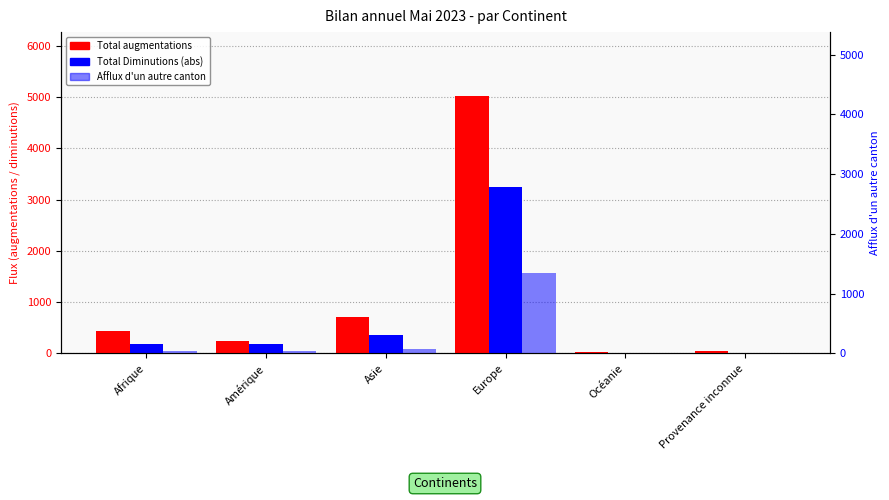

What is the value of the Afflux d'un autre canton bar at the 3rd from the left?

71